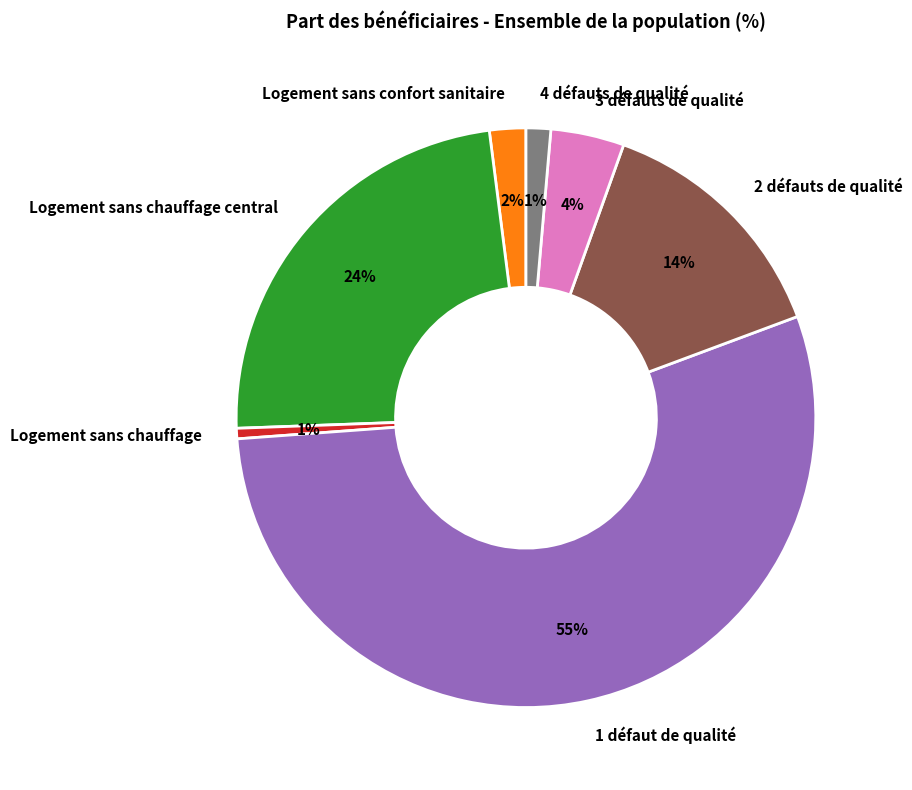

True or false: Logement sans chauffage central accounts for 29% of the total.

False